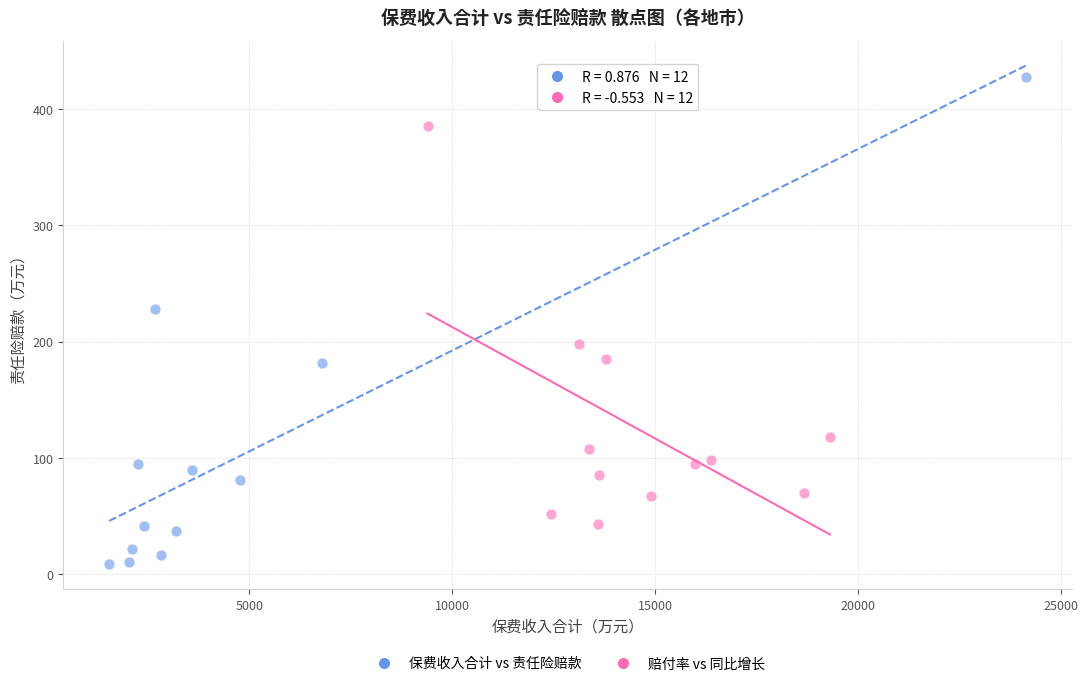

Which series contains the highest Y value?

保费收入合计 vs 责任险赔款